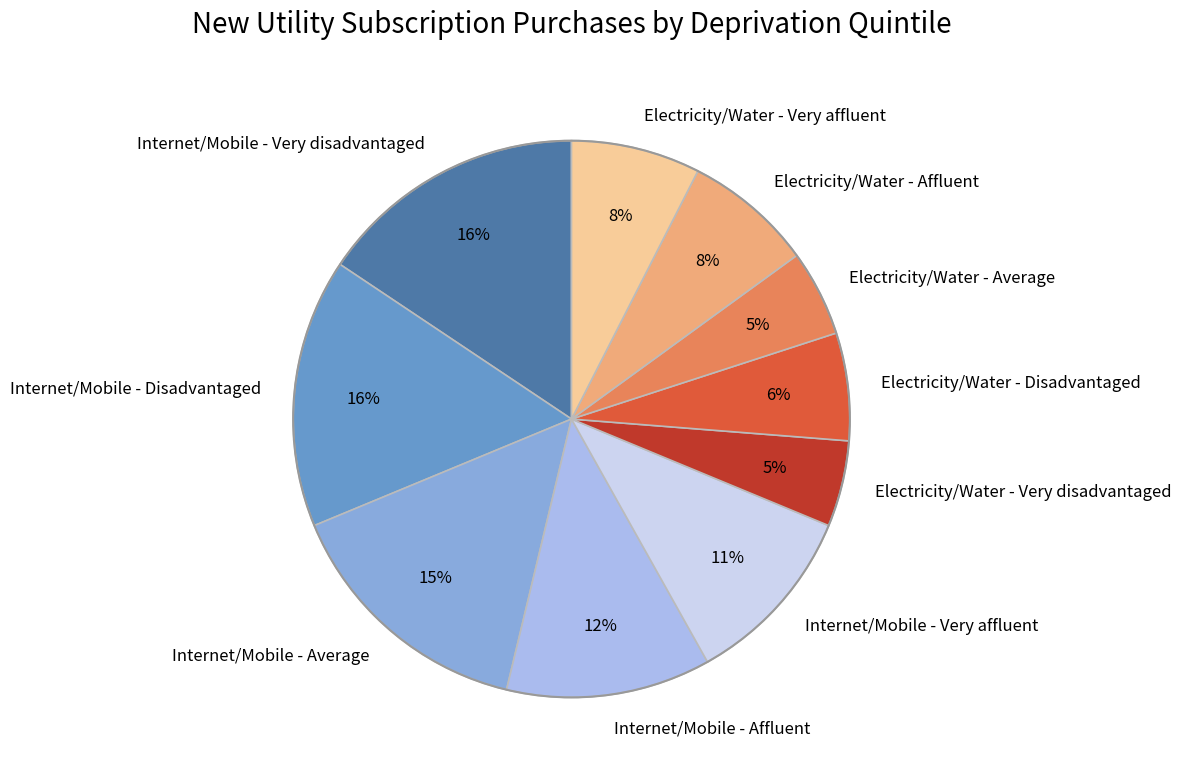

Does any single category account for the majority?

No